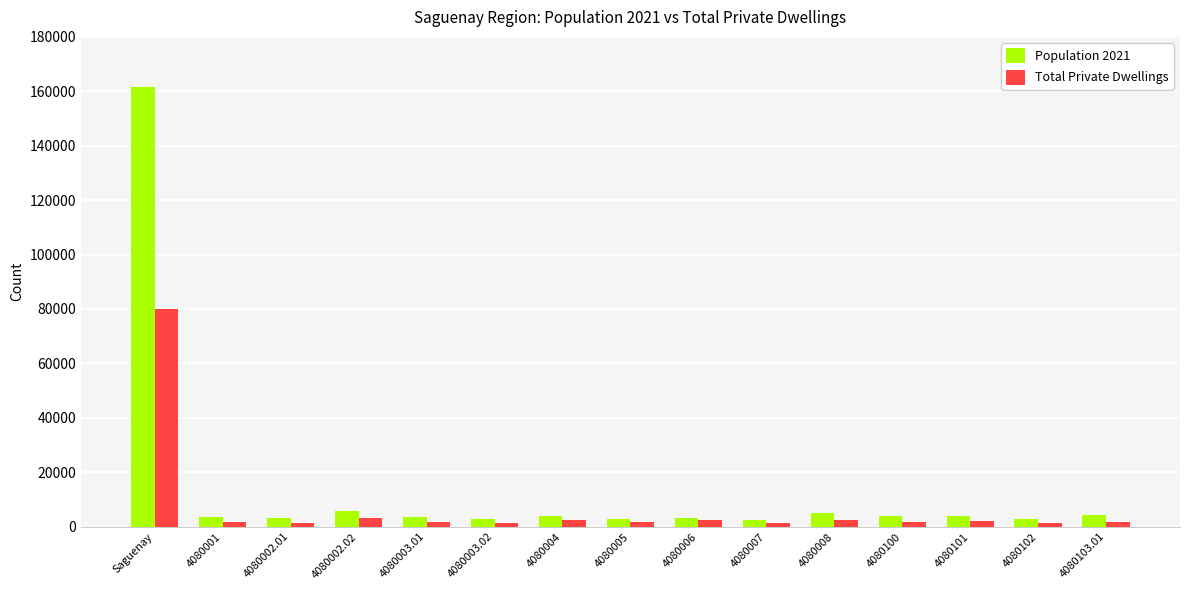

What is the average value of the Total Private Dwellings series?

7103